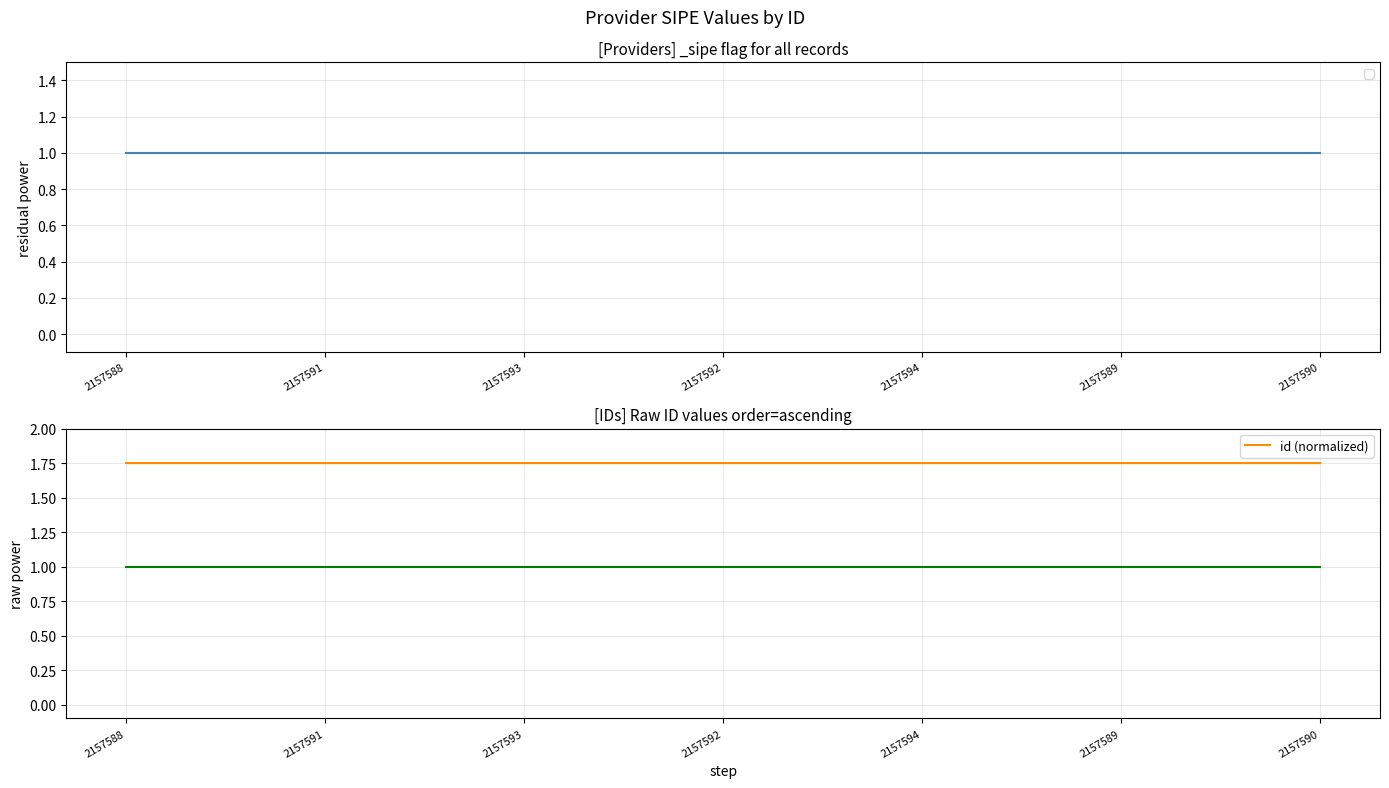

Is this an area chart (filled region under the line)?

No